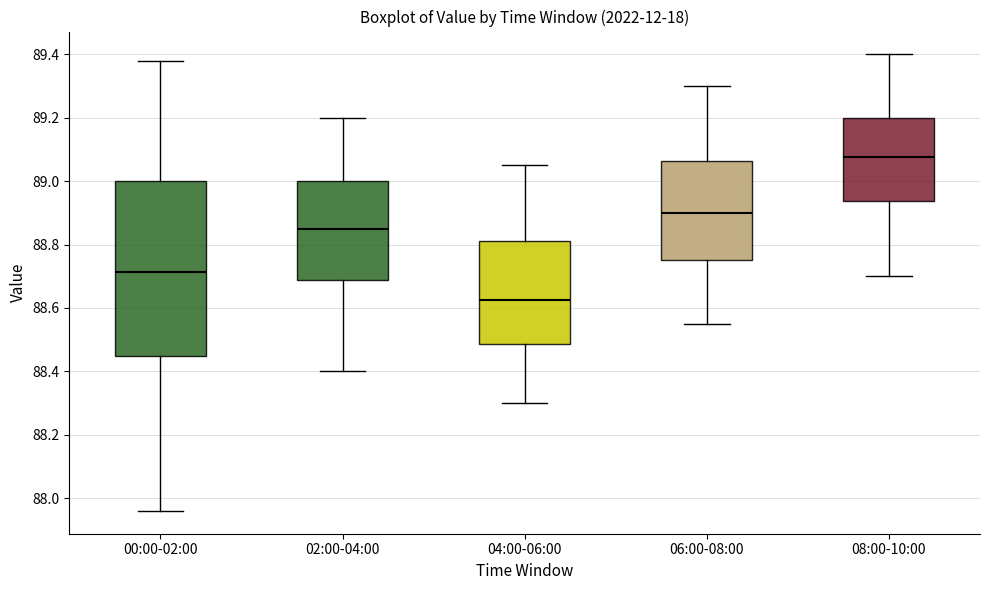

Reading left to right, transcribe this box plot: for each box, give where its median line is, the range the box spans, and where its two whiskers end, as read against the y-axis. The values are not printed on the chart, so give them approximately, as read against the axis.

00:00-02:00: median 88.72, box 88.46 to 89.00, whiskers 87.96 to 89.38
02:00-04:00: median 88.86, box 88.68 to 89.00, whiskers 88.40 to 89.20
04:00-06:00: median 88.62, box 88.48 to 88.82, whiskers 88.30 to 89.06
06:00-08:00: median 88.90, box 88.76 to 89.06, whiskers 88.56 to 89.30
08:00-10:00: median 89.08, box 88.94 to 89.20, whiskers 88.70 to 89.40